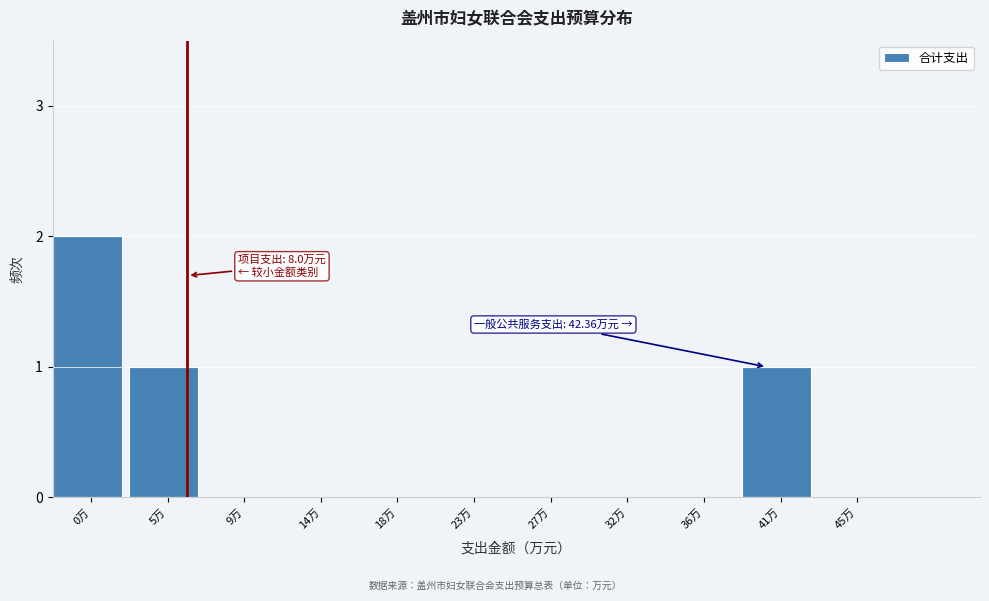

Reading right to left, what are all the values shown in this chart?

45万=0	41万=1	36万=0	32万=0	27万=0	23万=0	18万=0	14万=0	9万=0	5万=1	0万=2